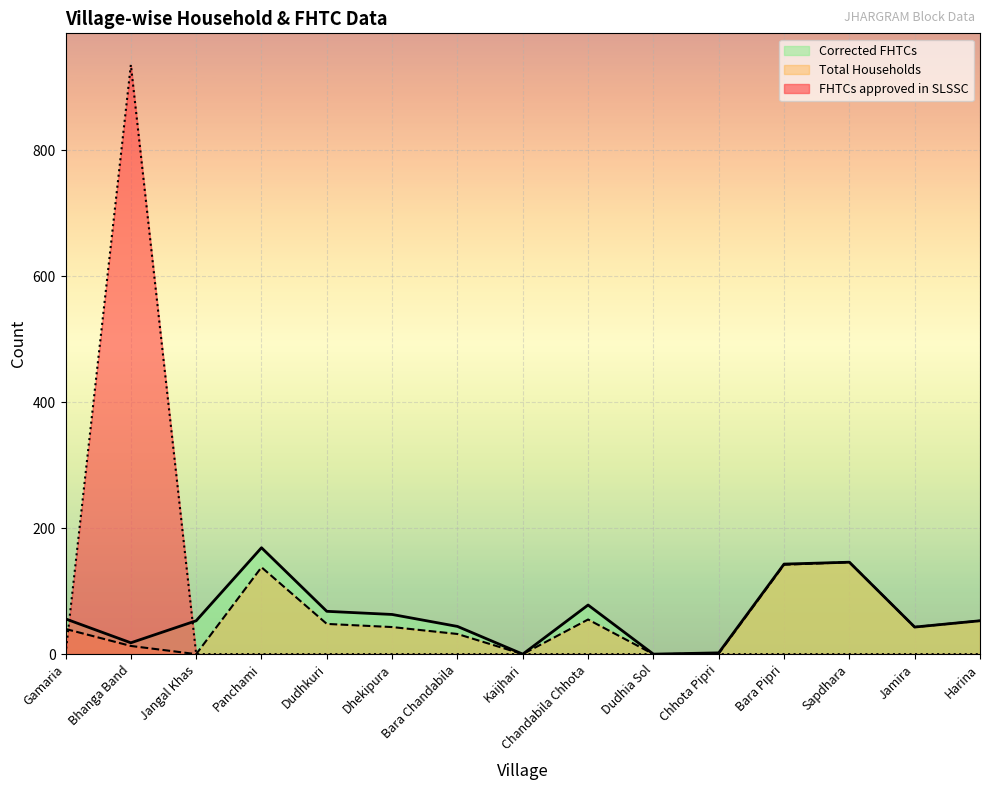

List the labels in order of Total Households value, smallest first.

Jangal Khas, Kaijhari, Dudhia Sol, Chhota Pipri, Bhanga Band, Bara Chandabila, Gamaria, Dhekipura, Jamira, Dudhkuri, Harina, Chandabila Chhota, Panchami, Bara Pipri, Sapdhara